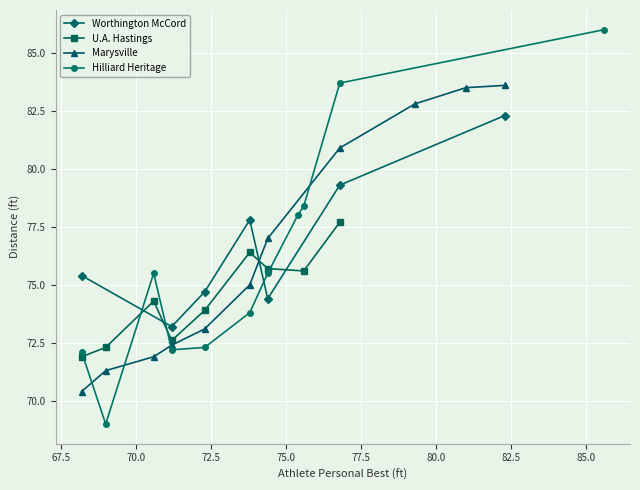

How many interior local valleys does the Worthington McCord series have?

2